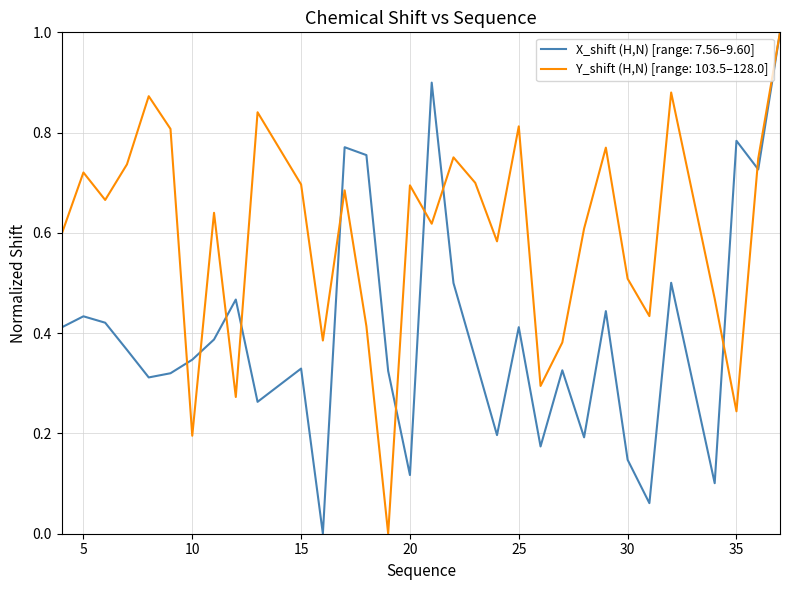

What is the highest value of the X_shift (H,N) [range: 7.56–9.60] series?

1.0